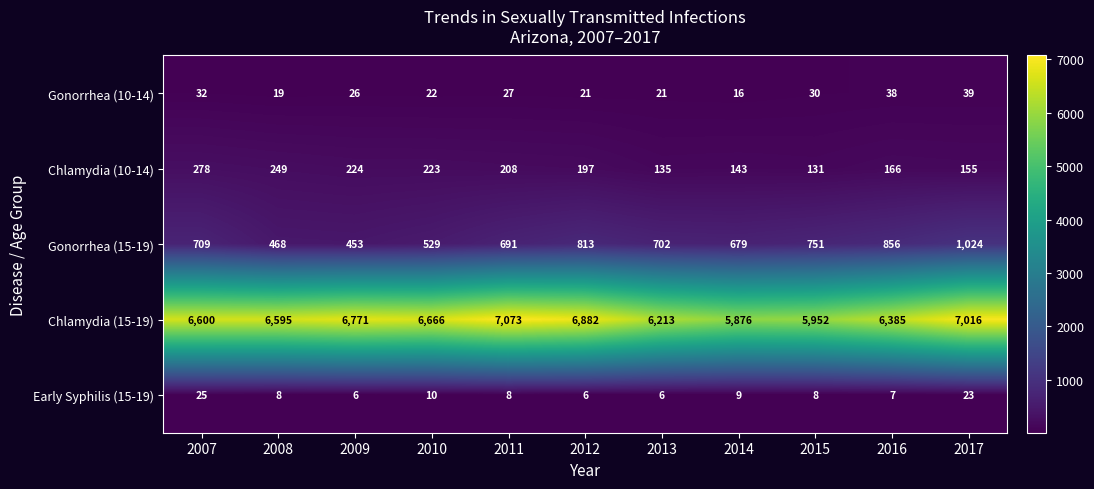

Rank the series by their maximum value, from highest to lowest.

Chlamydia (15-19), Gonorrhea (15-19), Chlamydia (10-14), Gonorrhea (10-14), Early Syphilis (15-19)